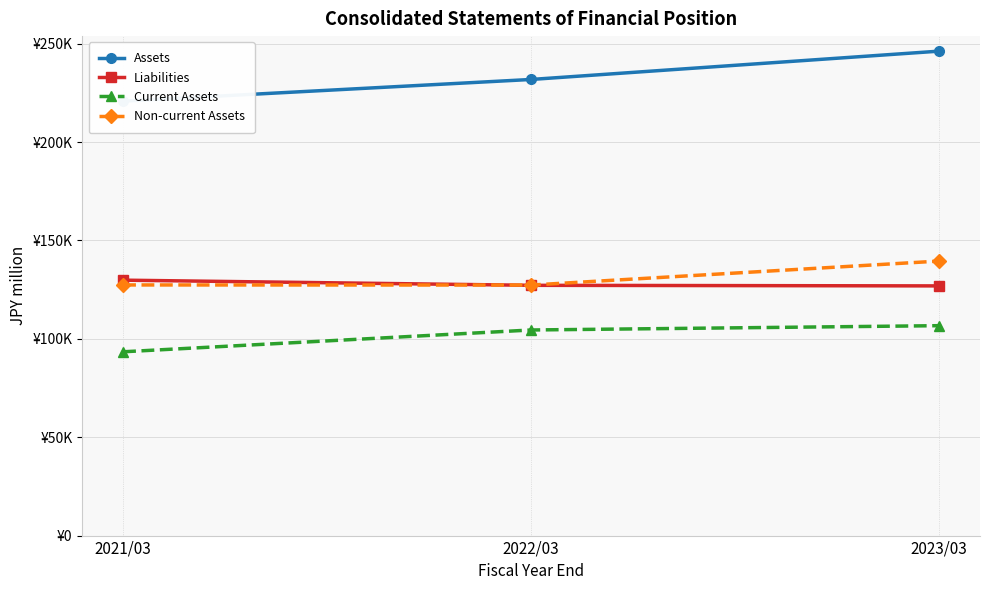

What is the difference between the maximum and minimum values in the Assets series?

25415.7